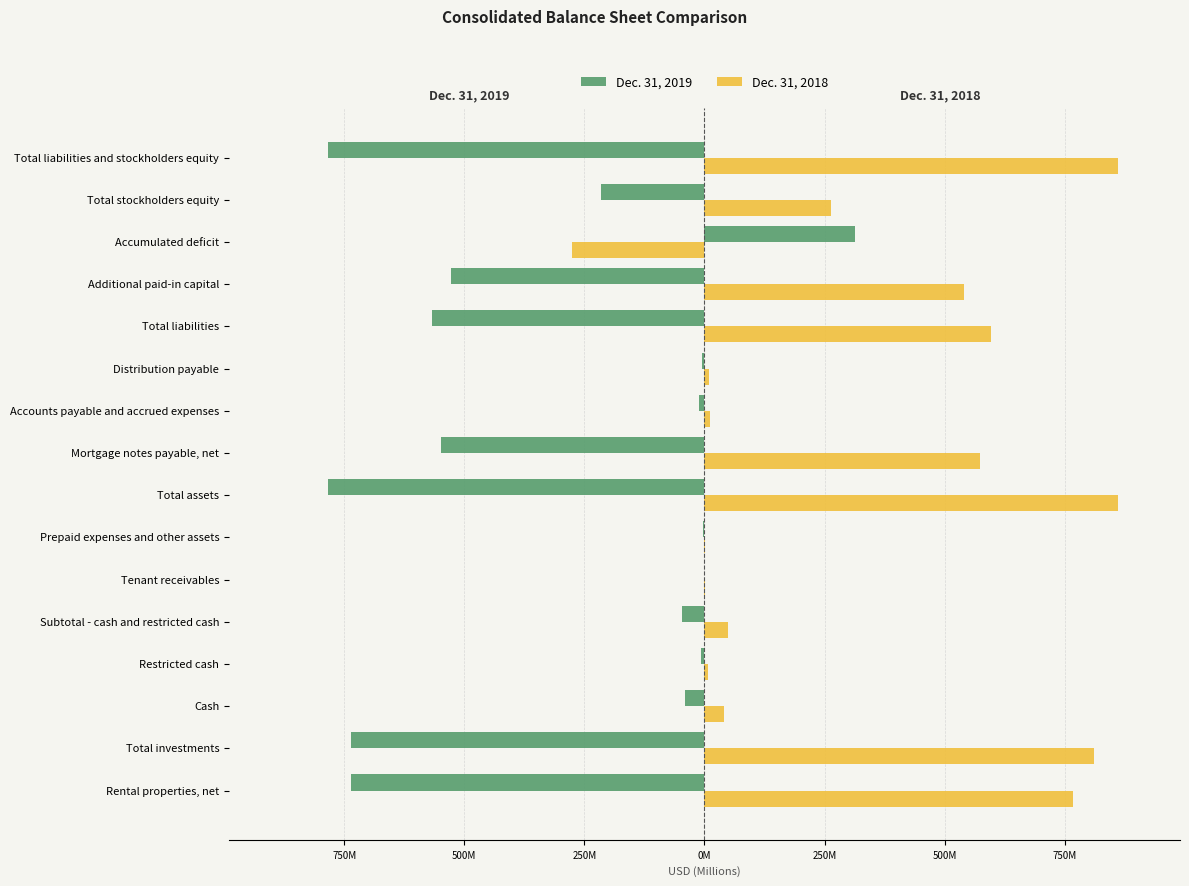

What are all the series names shown in the legend?

Dec. 31, 2019, Dec. 31, 2018